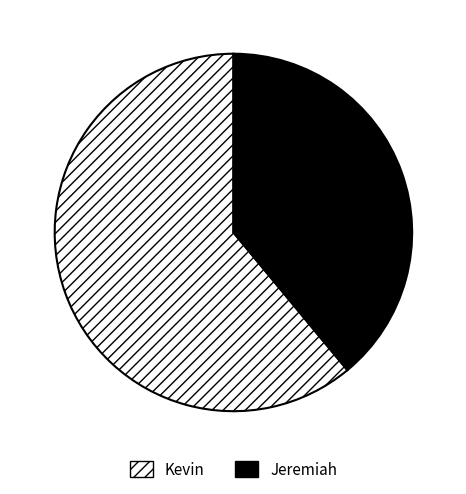

How many slices are in this pie chart?

2